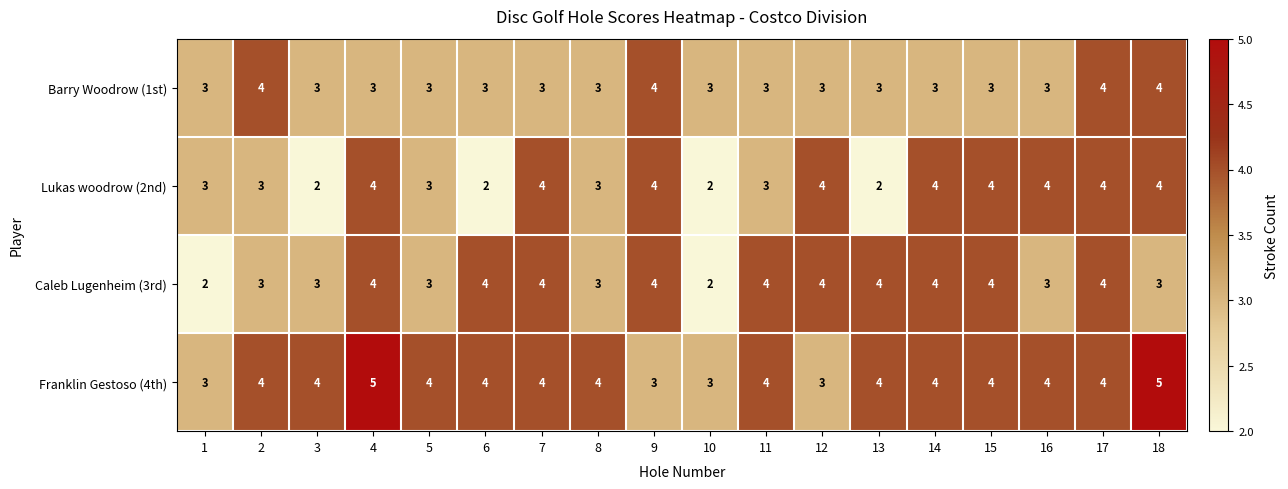

What is the total value across all series at 9?

15